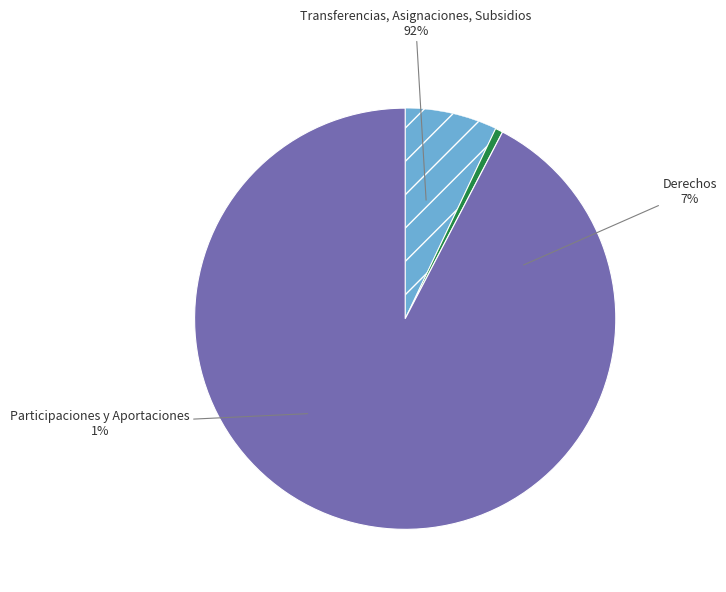

True or false: Transferencias, Asignaciones, Subsidios accounts for 92% of the total.

True